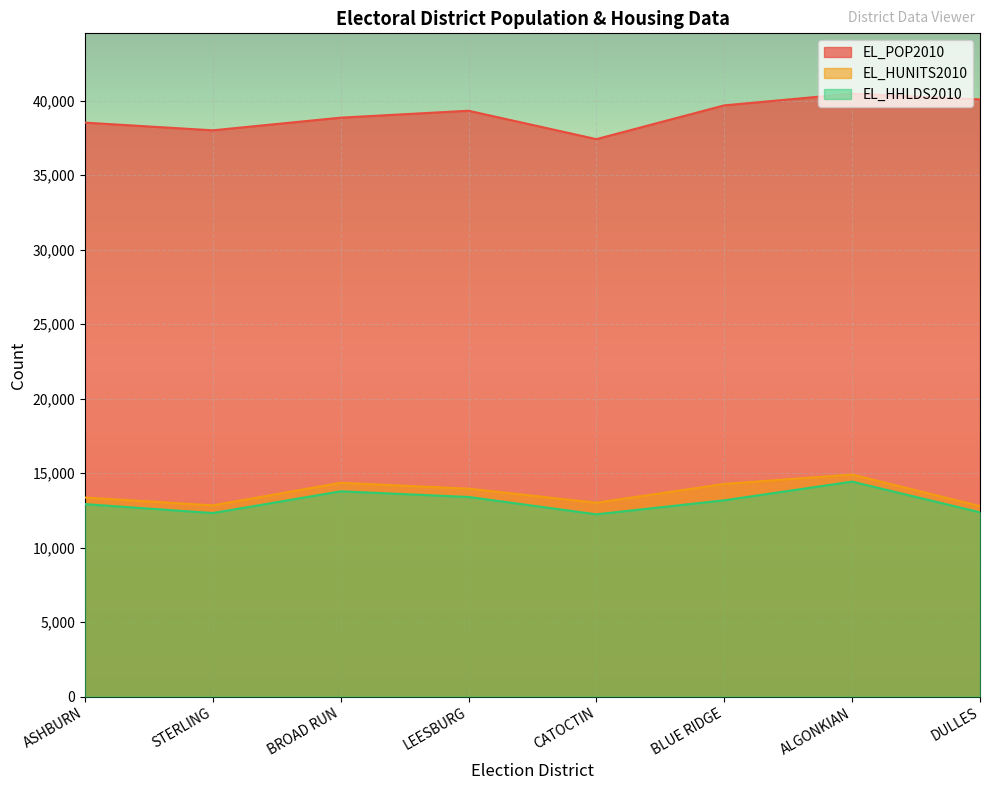

At which category does EL_HHLDS2010 reach its first local peak?

BROAD RUN